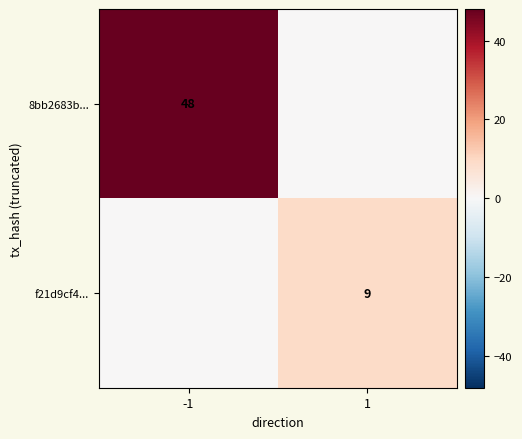

At how many categories does at least one series exceed 22?

1